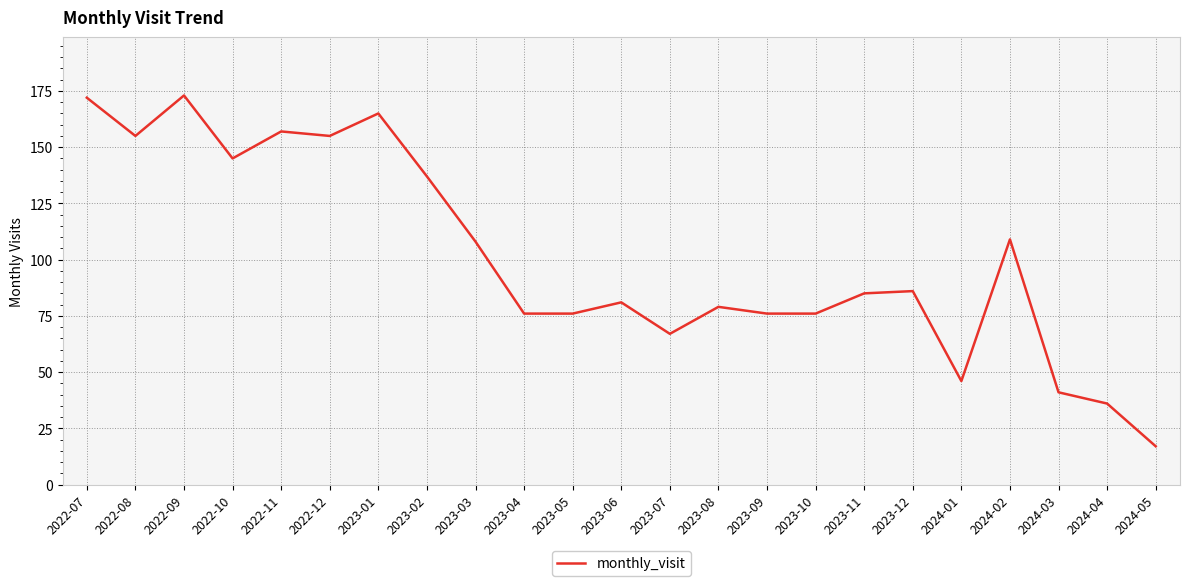

Count the number of data series in this chart.

1